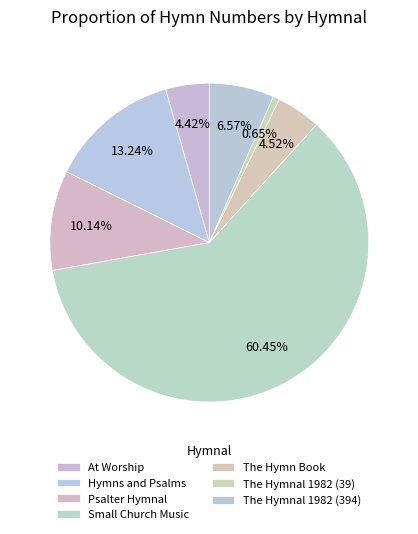

Count the number of slices in the pie.

7